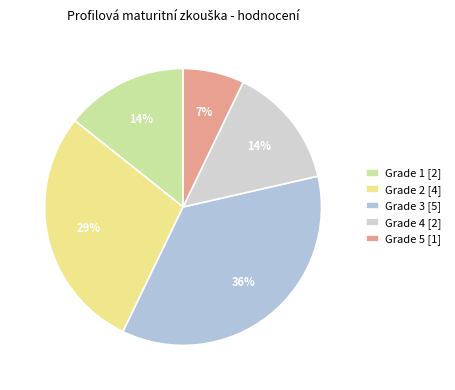

Count the number of slices in the pie.

5